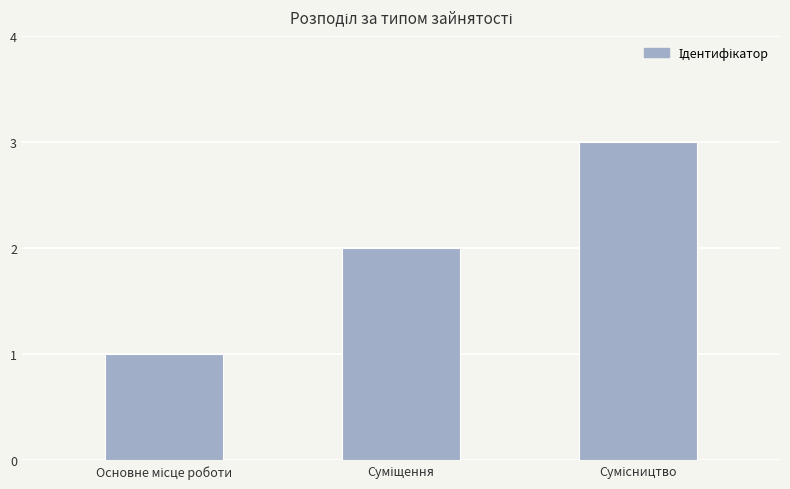

Does the chart contain stacked bars?

No